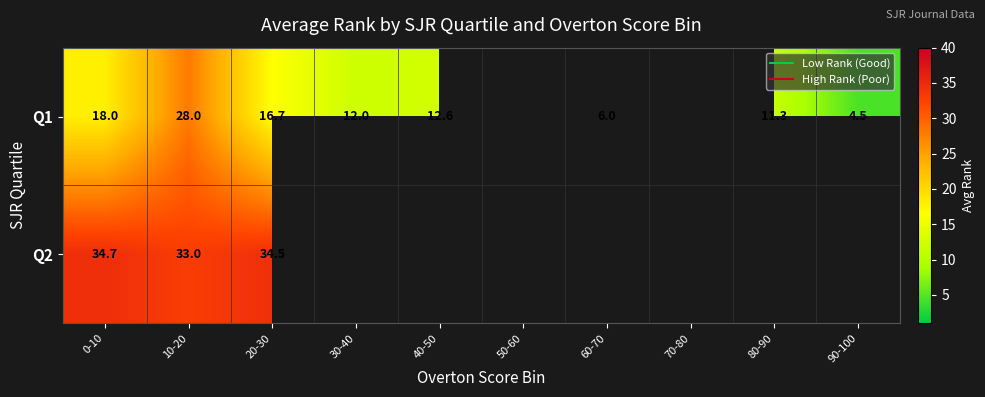

Count the number of categories in the chart.

10